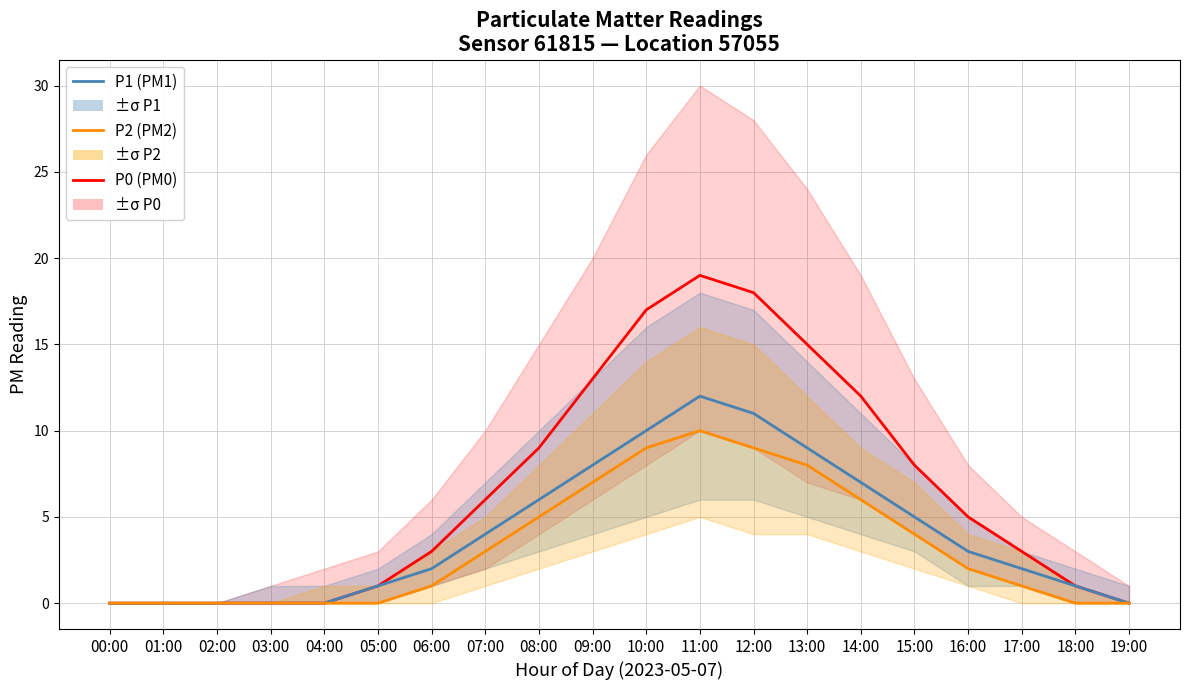

At which category does the chart reach its peak across all series?

11:00